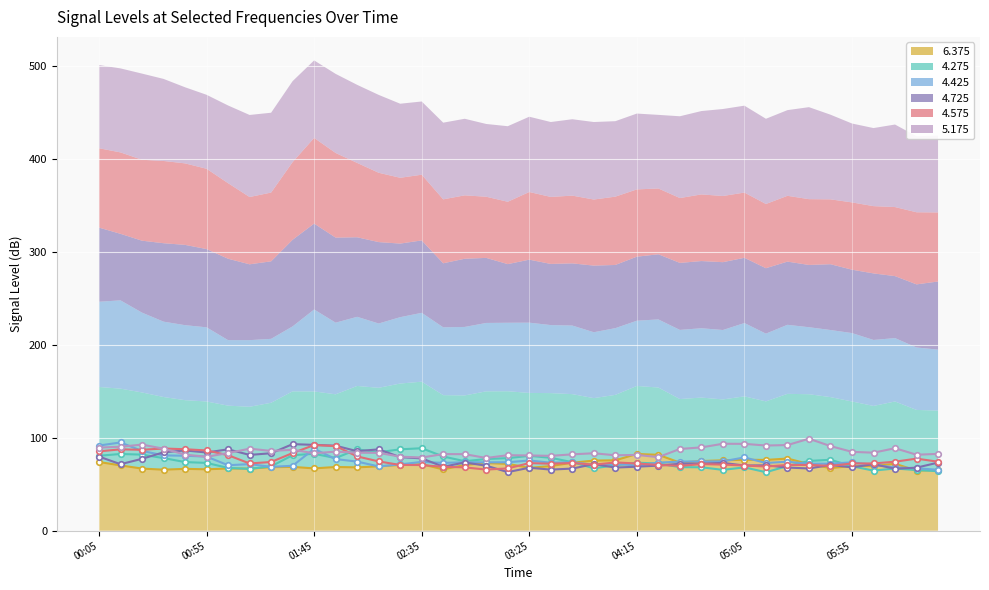

True or false: 6.375 has a value of 65.2 at 2001/12/19 06:35.

True